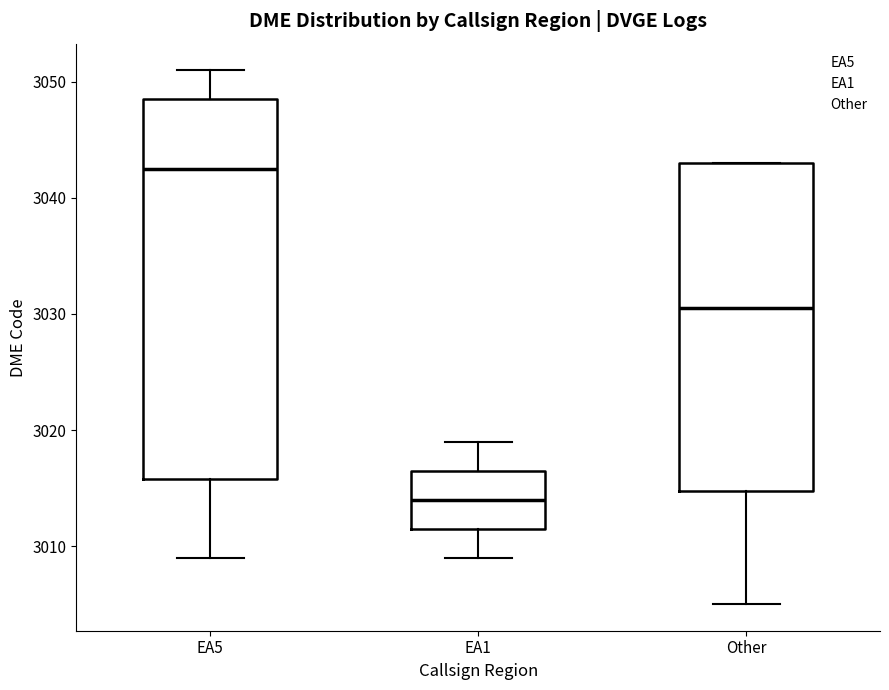

Where does the median line of the box for EA5 sit on the y-axis? The values are not printed on the chart, so give them approximately, as read against the axis.

3043